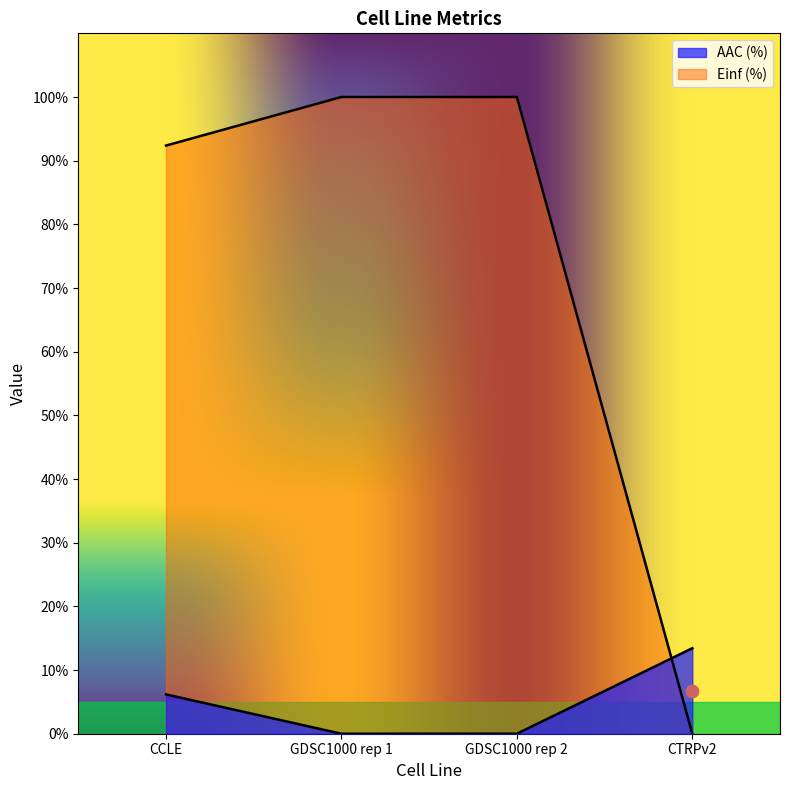

Is the value of AAC (%) at CTRPv2 greater than the value of Einf (%) at CTRPv2?

Yes